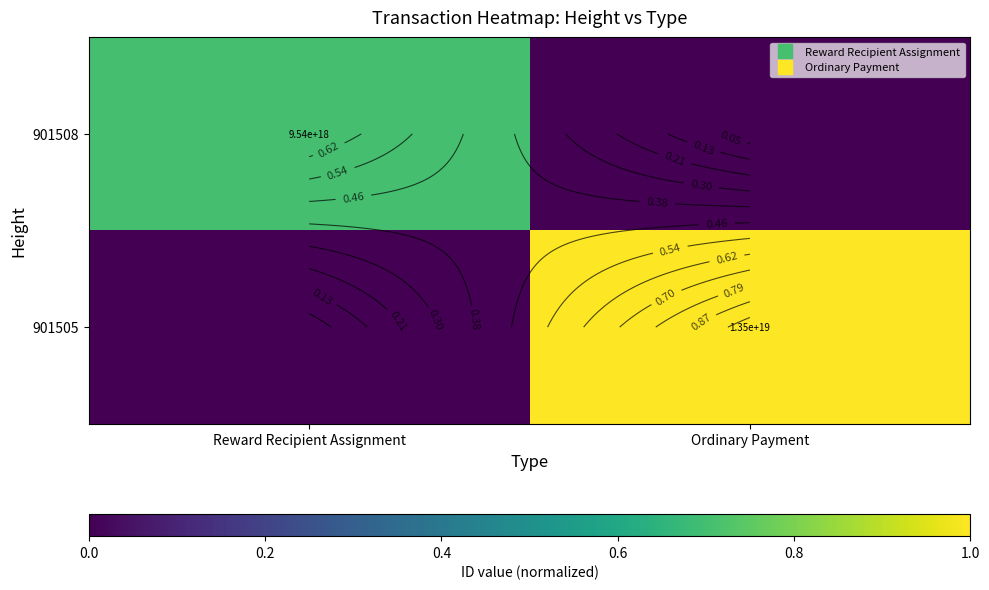

What is the difference between the highest and lowest values at Reward Recipient Assignment?

0.7